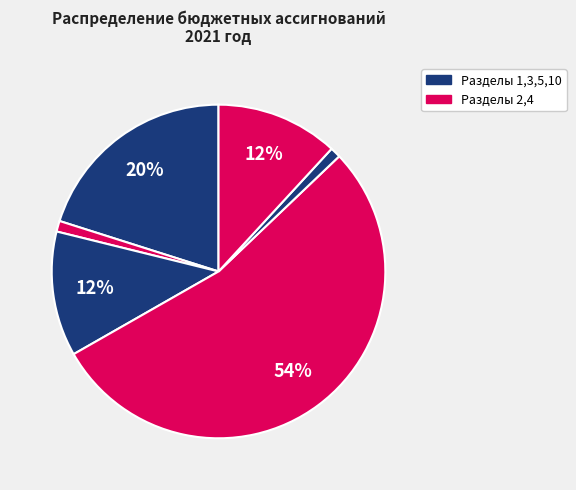

Rank the categories by value from highest to lowest.

4, 1, 3, 10, 2, 5